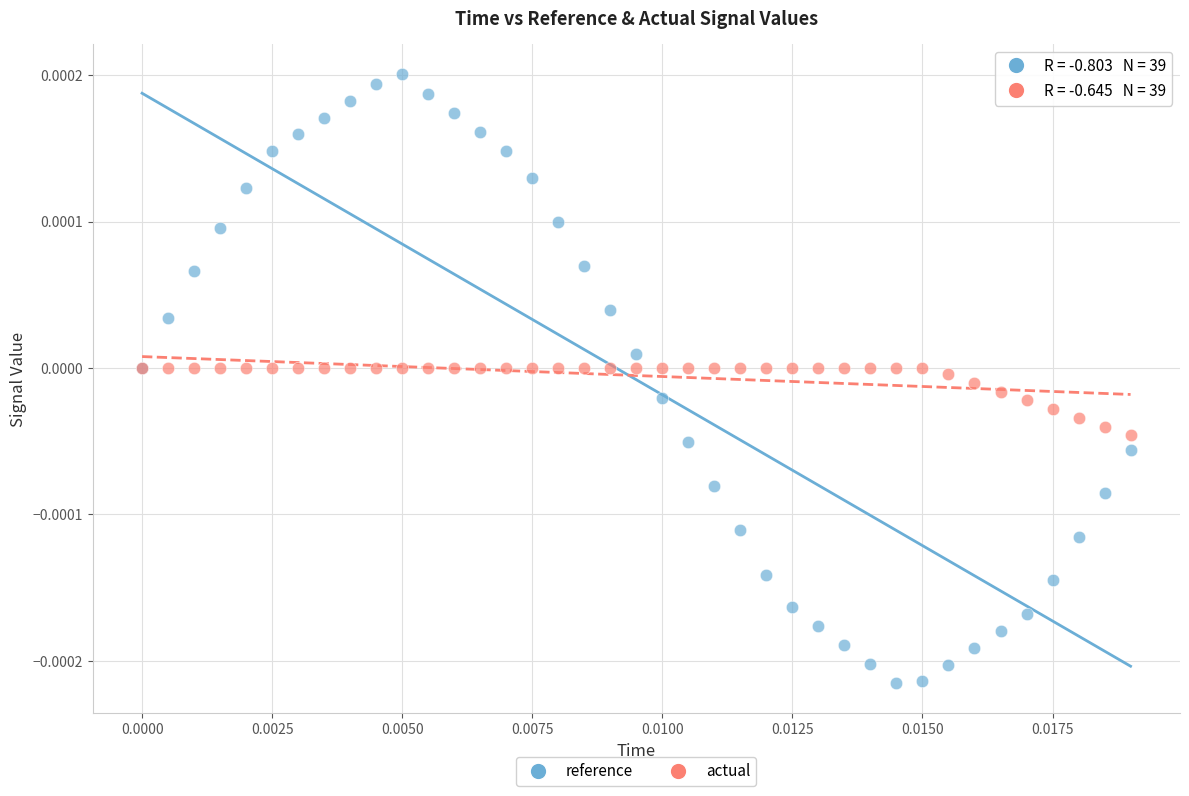

What are all the series names shown in the legend?

reference, actual